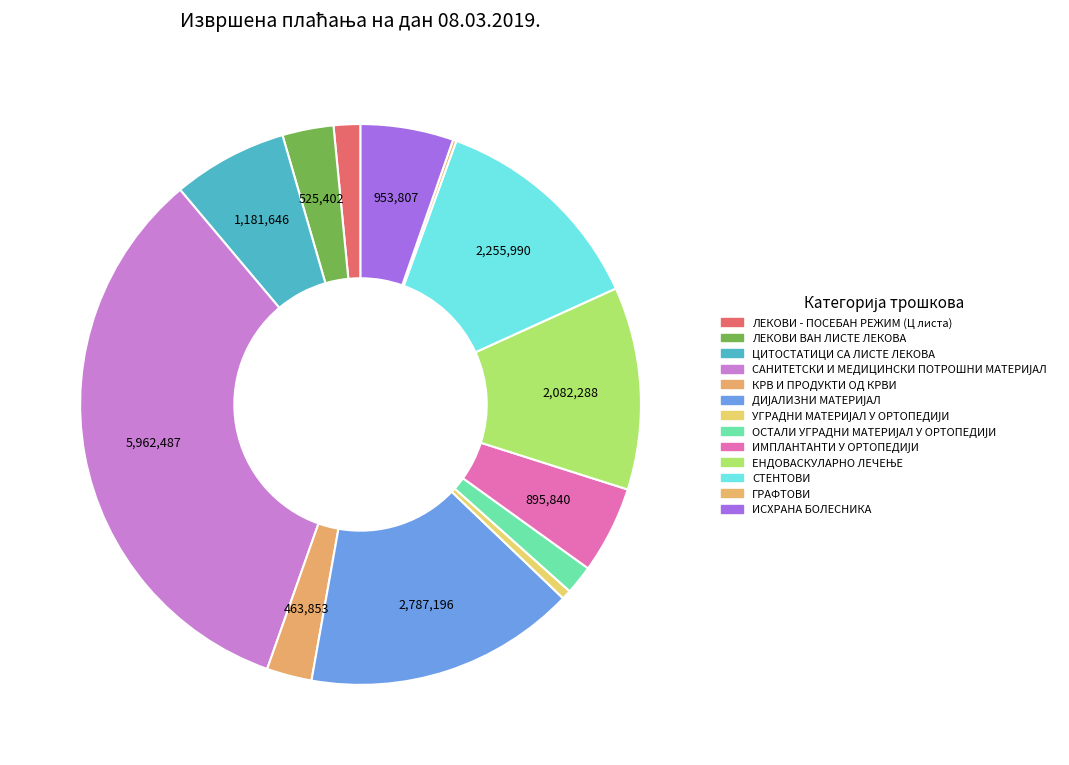

Is it true that КРВ И ПРОДУКТИ ОД КРВИ is 3% of the pie?

True